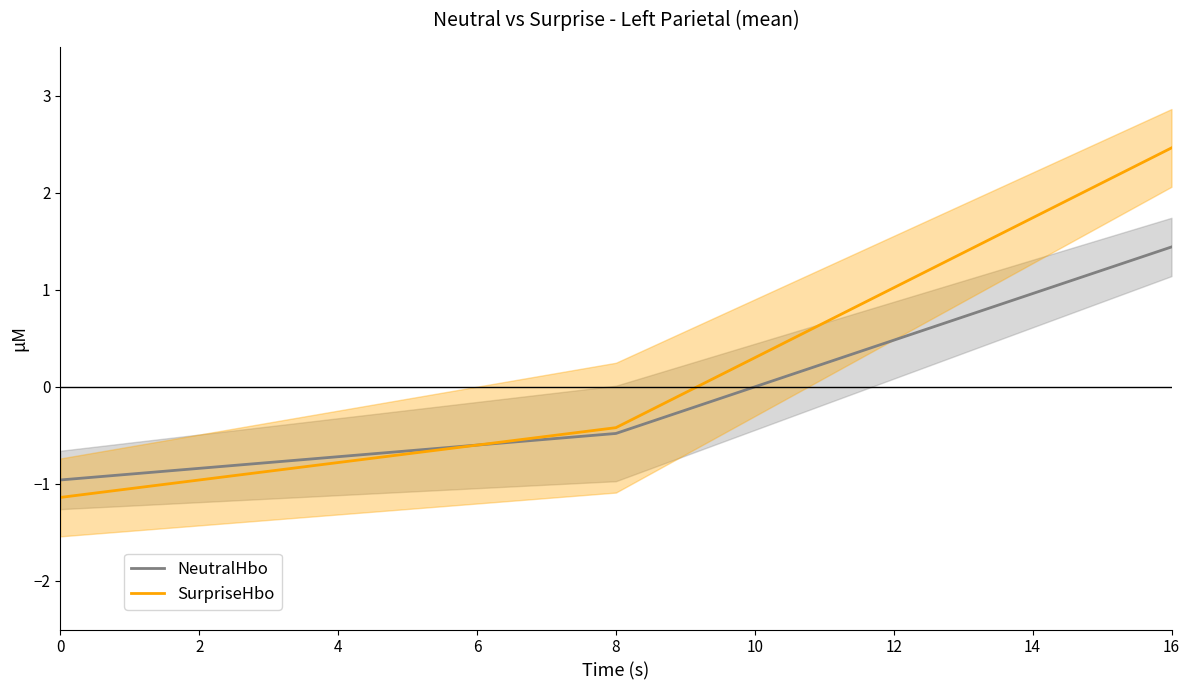

What is the difference between the highest and lowest values at 0?

0.2